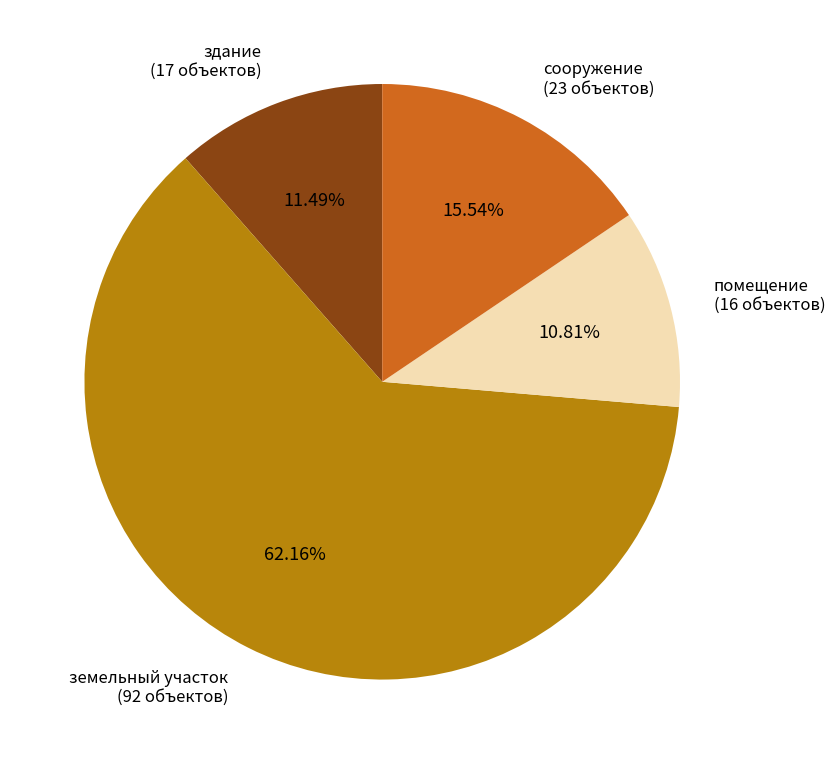

What percentage is the здание slice, to the nearest percent?

11%